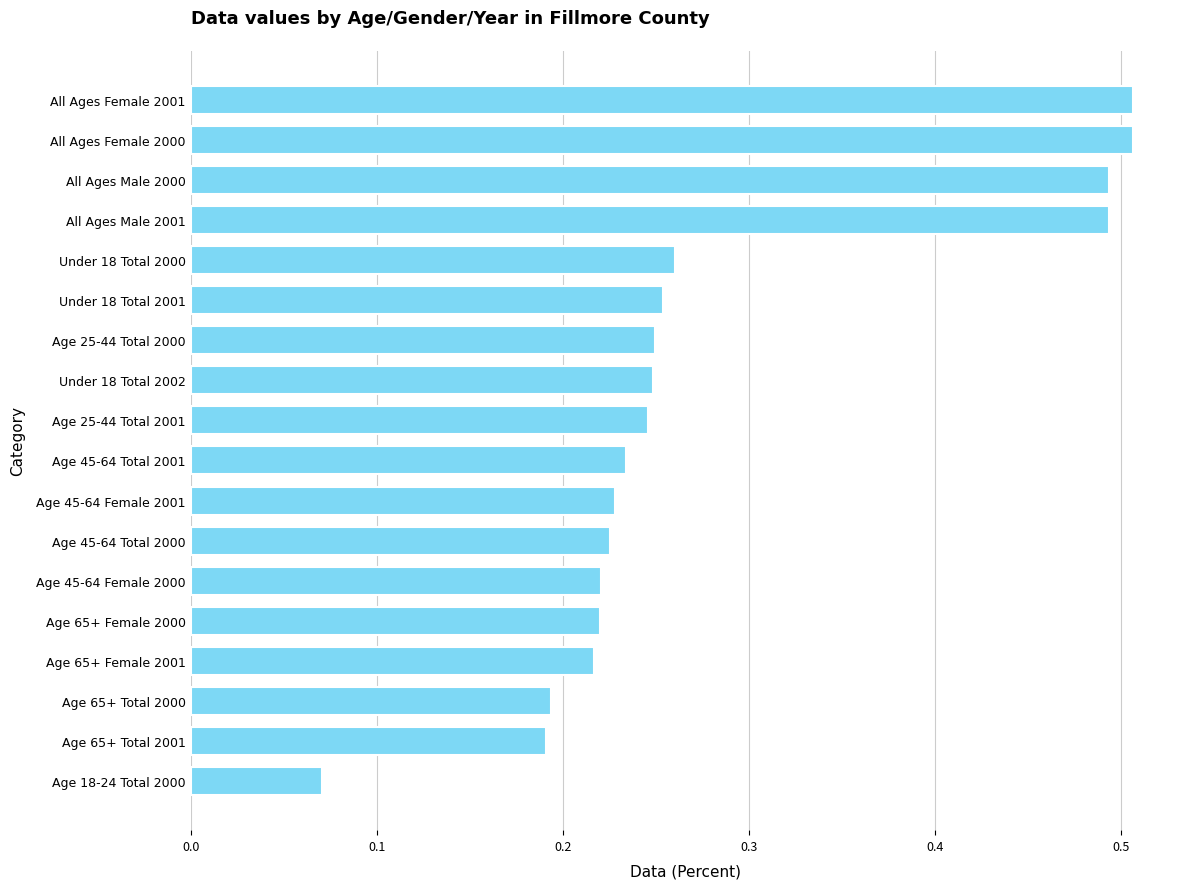

Does the chart contain stacked bars?

No